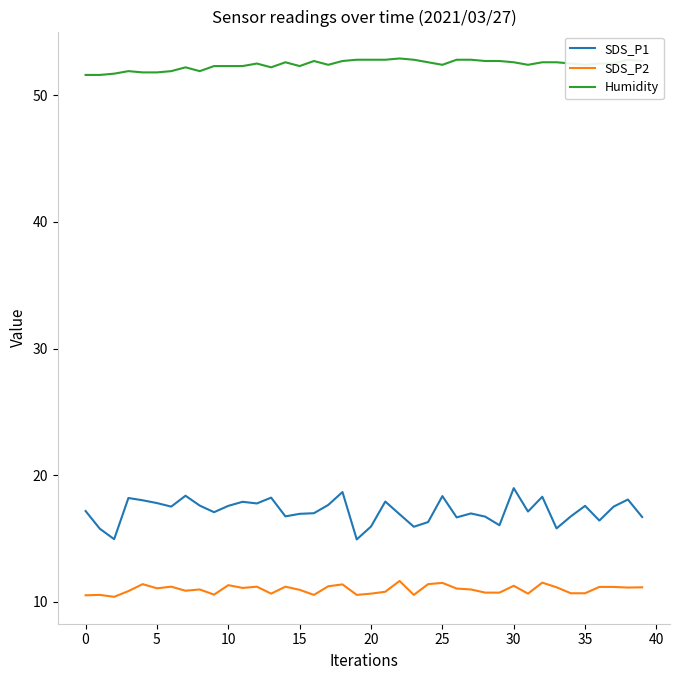

Rank the series by their maximum value, from lowest to highest.

SDS_P2, SDS_P1, Humidity